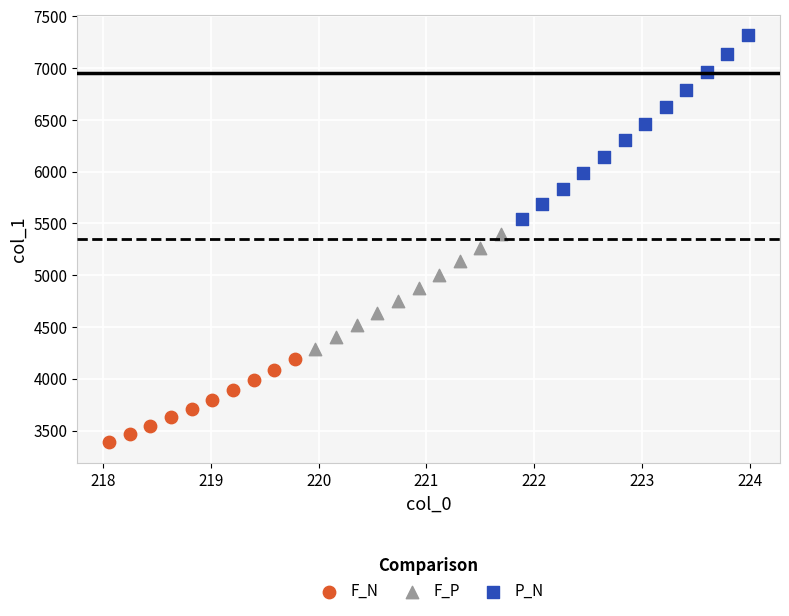

Which series contains the highest Y value?

P_N